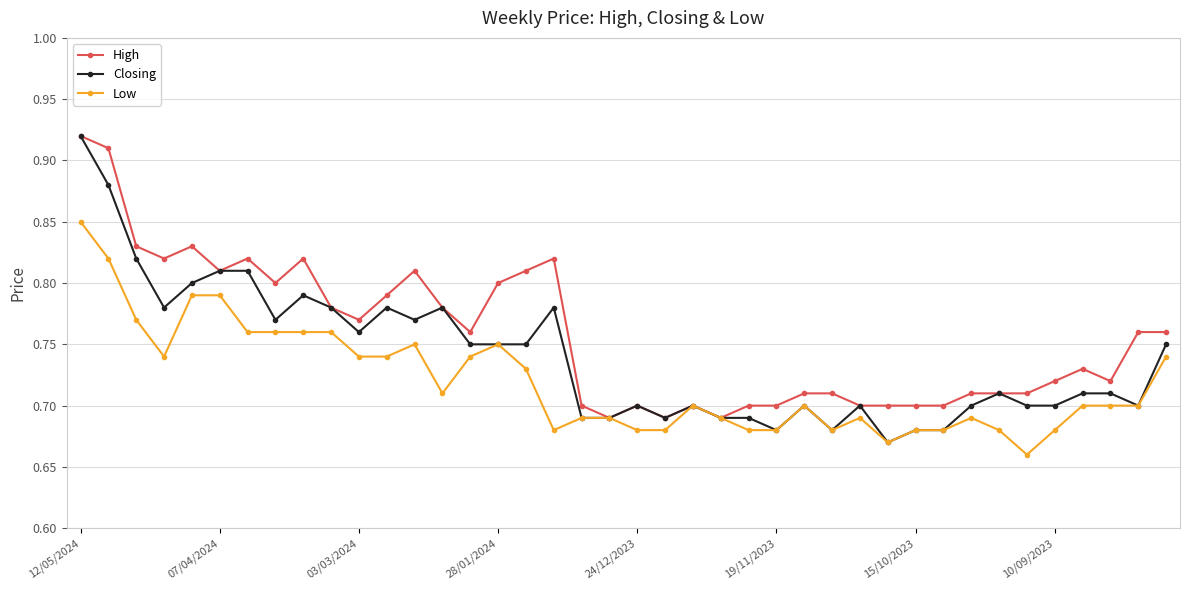

Which series has the largest range (max minus min)?

Closing